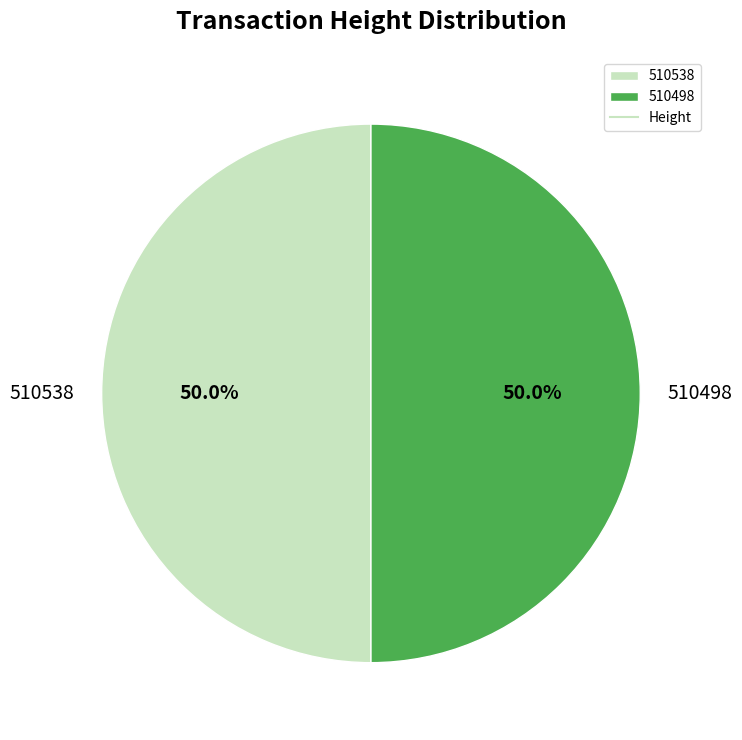

What is the ratio of the value at 510538 to the value at 510498?

1.0